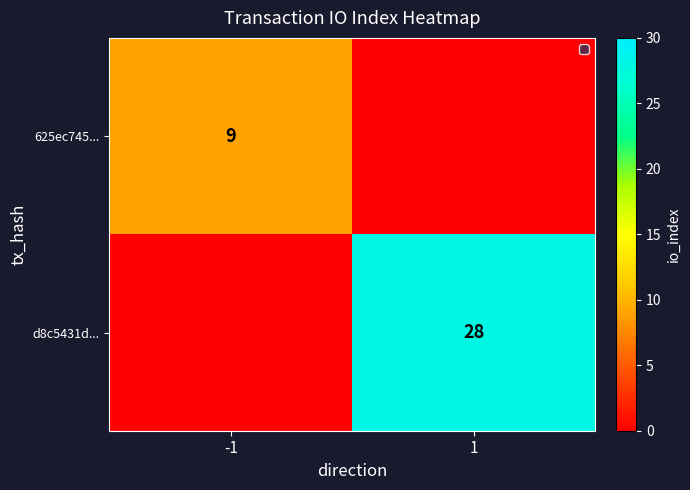

The d8c5431d... series shows 28 at 1. True or false?

True